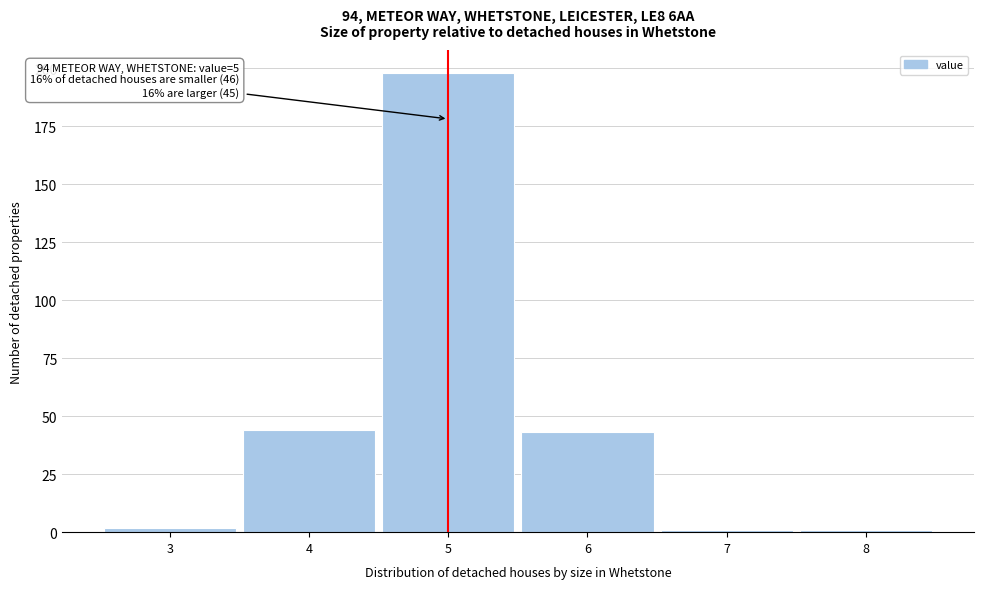

Over which range of the x-axis is the bar tallest?

4.5 to 5.5